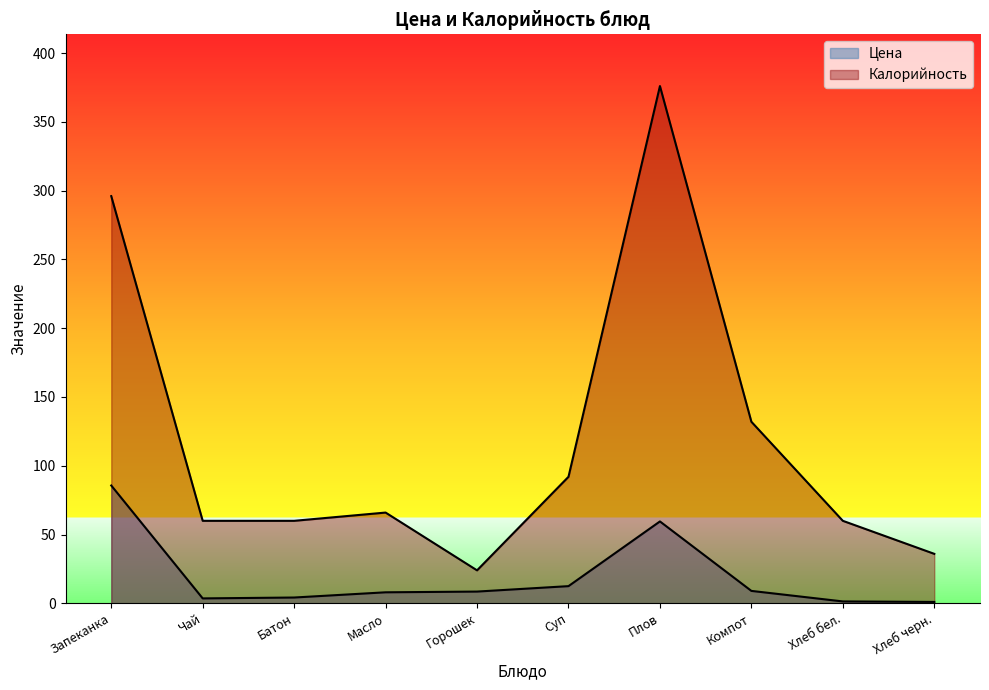

Which series changed the most between Чай and Масло?

Калорийность